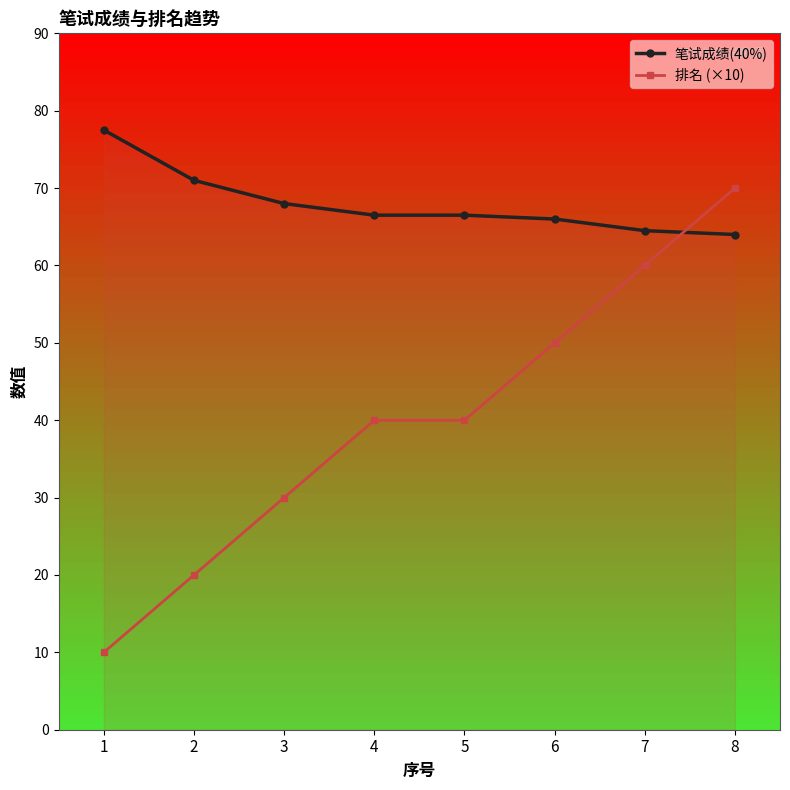

The value of 笔试成绩(40%) at 4 is 66.5. True or false?

True